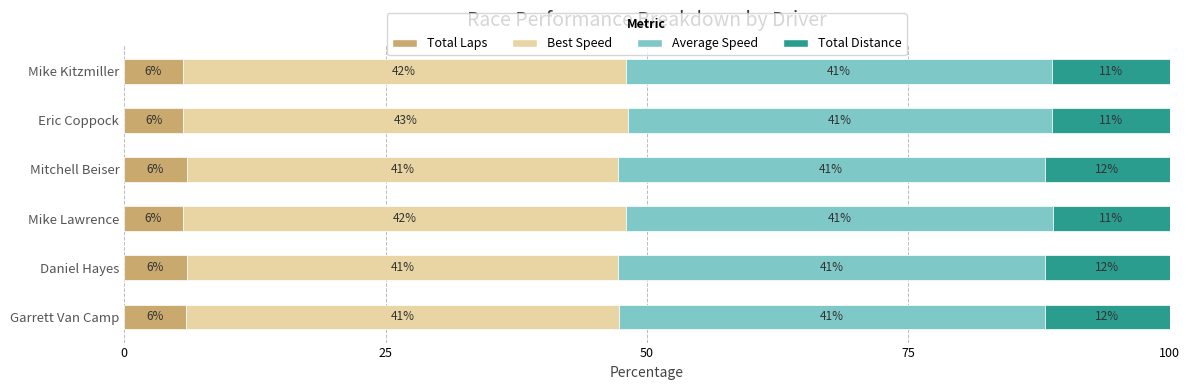

What is the maximum value for Total Laps?

6.0